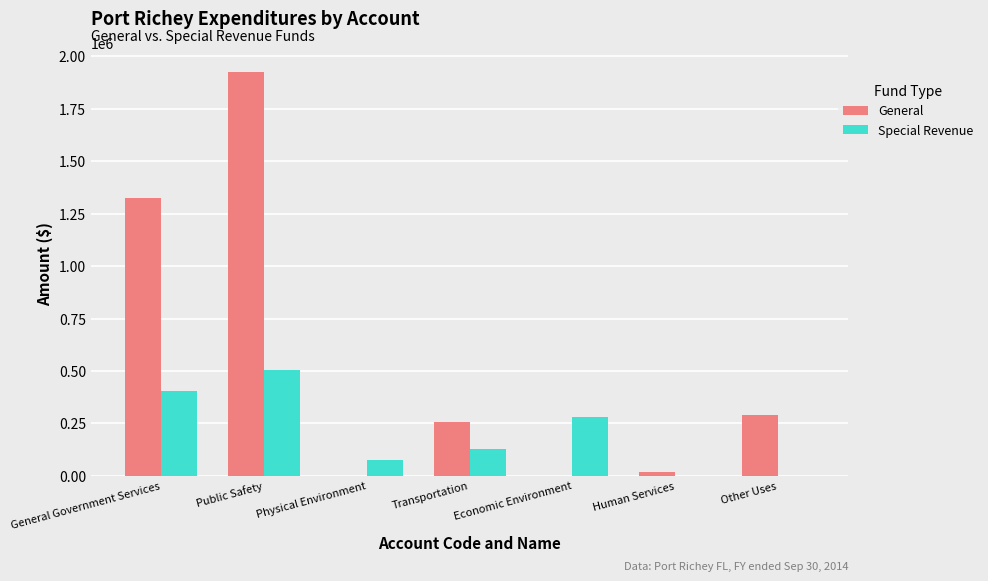

What is the maximum value shown in the chart?

1923739